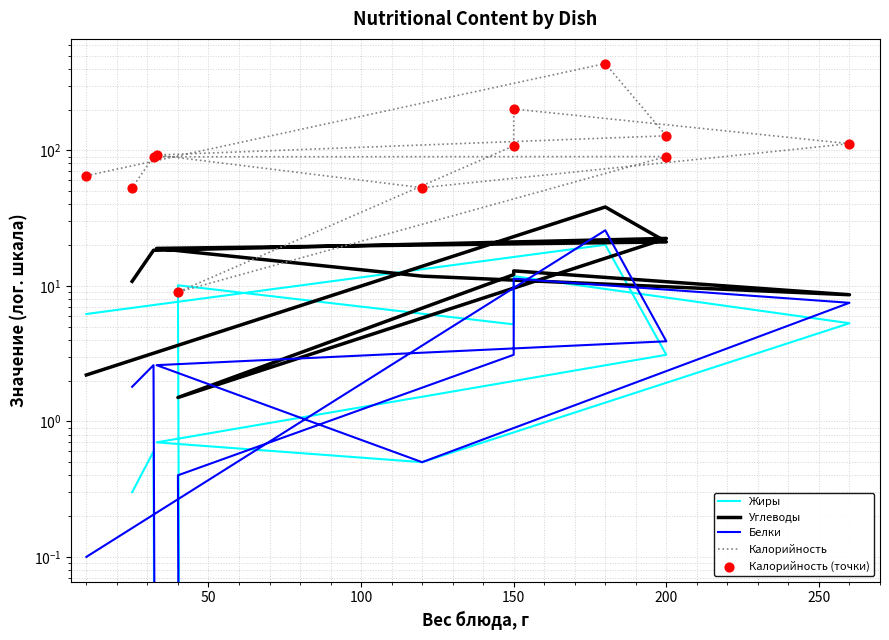

At how many categories does at least one series exceed 40?

11